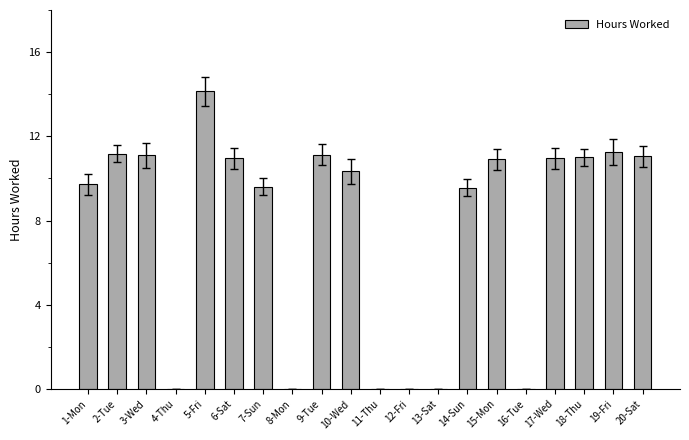

What is the sum of all values?

152.9